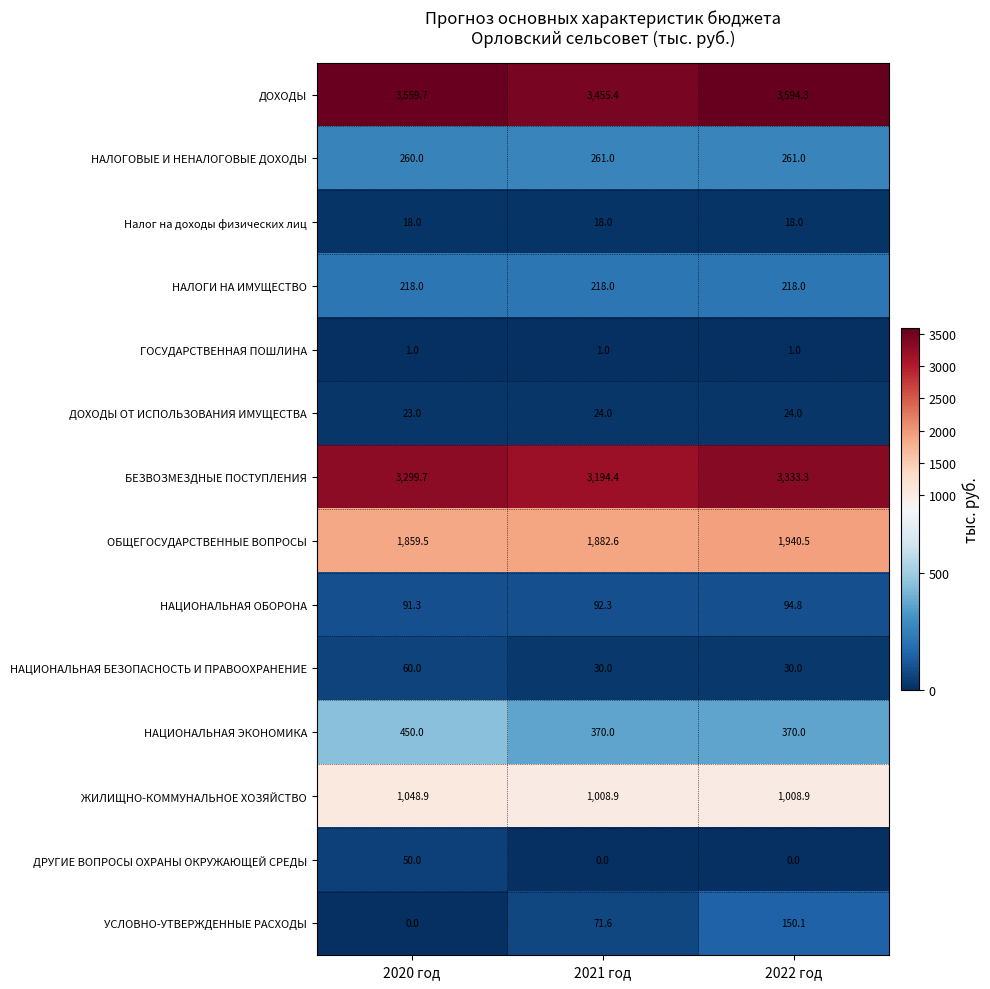

Which series has the widest spread of values?

УСЛОВНО-УТВЕРЖДЕННЫЕ РАСХОДЫ